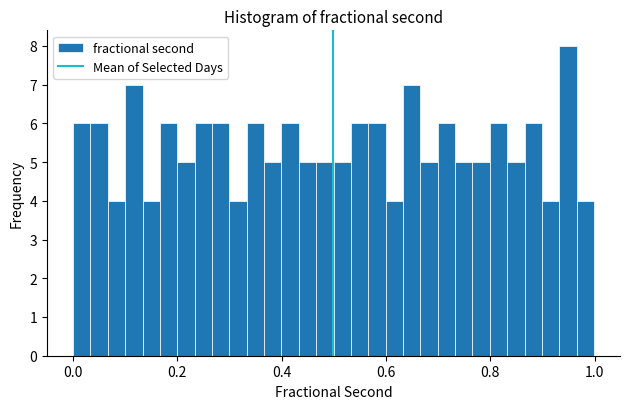

Read against the x-axis, roughly where is the centre of the tallest bar?

0.94